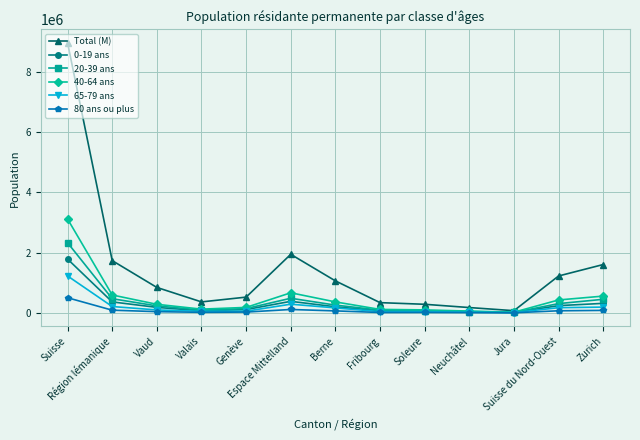

What is the label of the 10th point from the left?

Neuchâtel